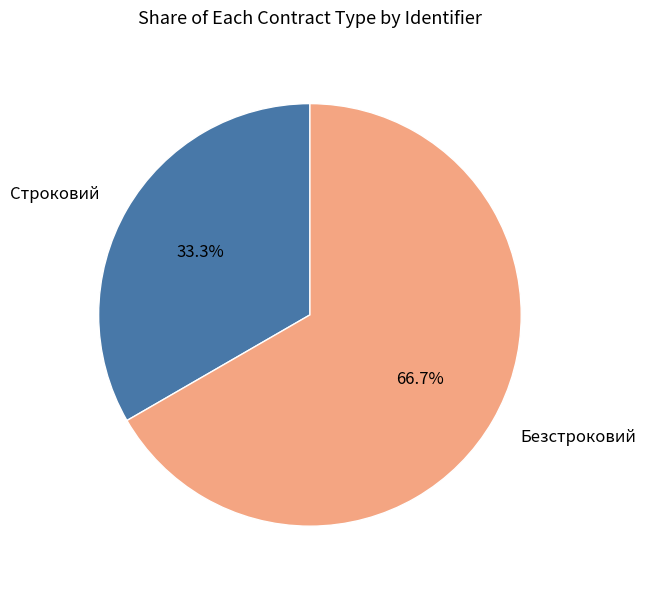

True or false: Безстроковий accounts for 75% of the total.

False